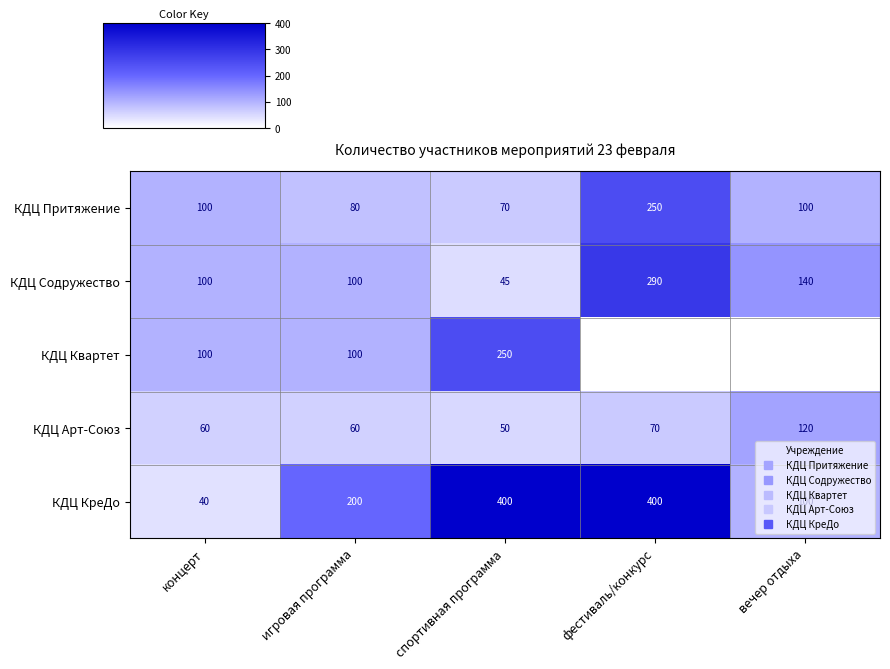

Which series has the largest range (max minus min)?

КДЦ КреДо